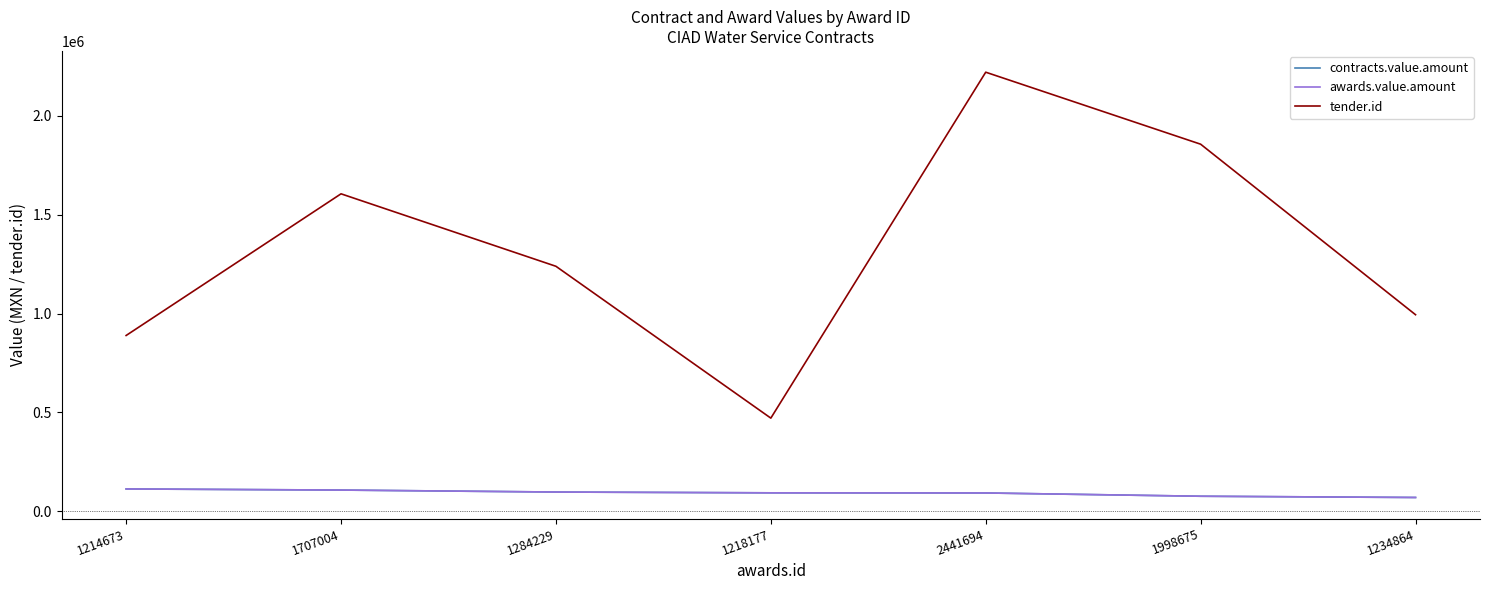

Does the chart have visible grid lines?

No